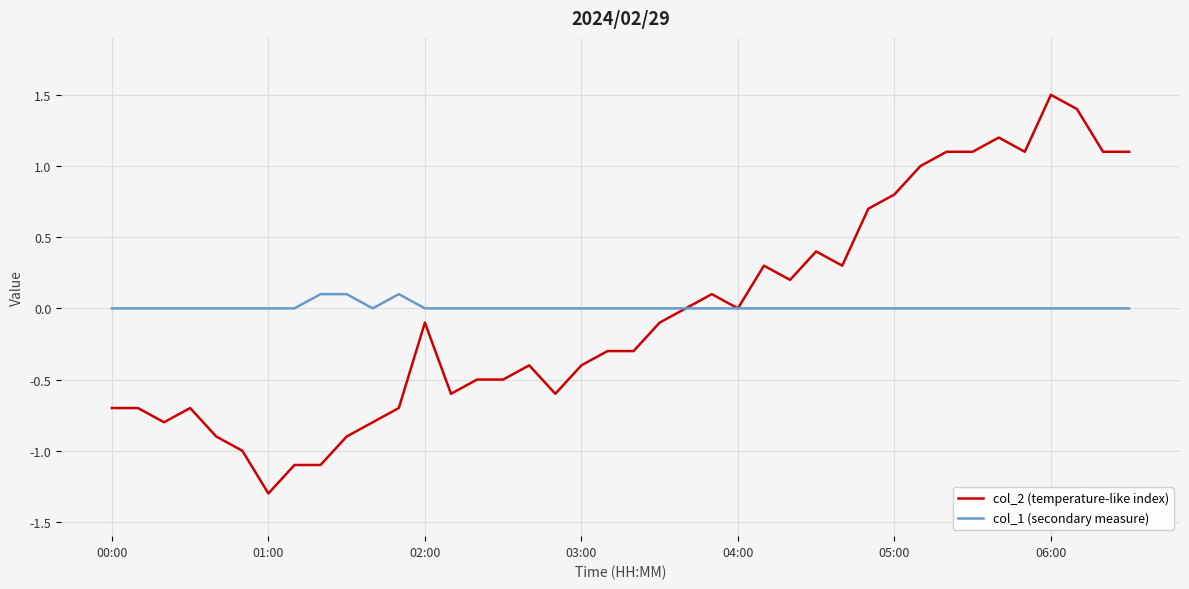

Rank the series by their maximum value, from highest to lowest.

col_2 (temperature-like index), col_1 (secondary measure)